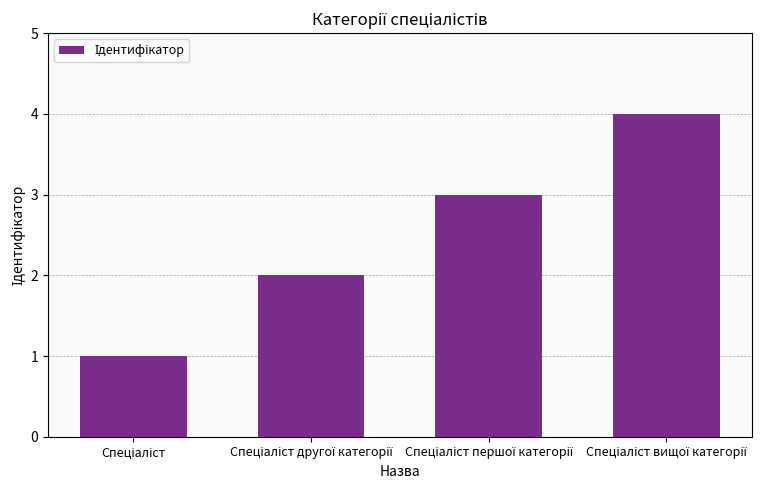

What is the value of the 4th bar from the left?

4